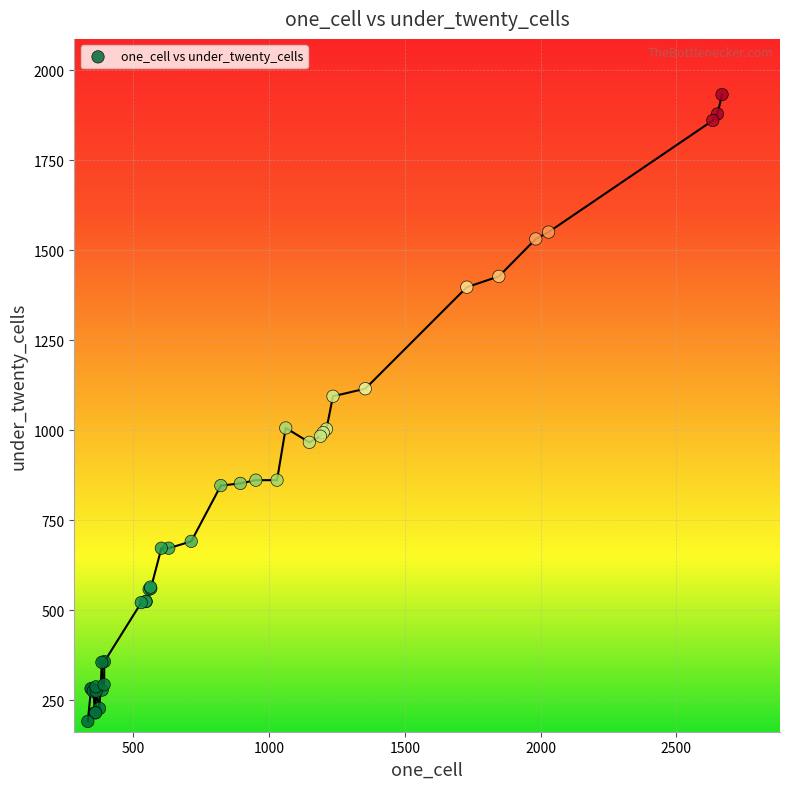

What Y value in the scatter plot is closest to 1061?

1094